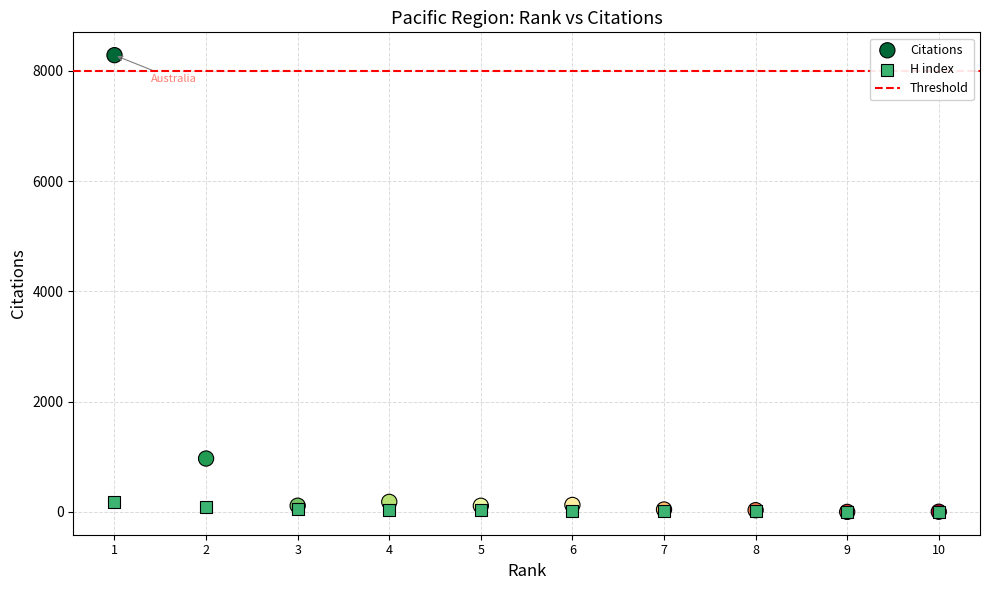

Across all series, what Y value is closest to 4143?

968